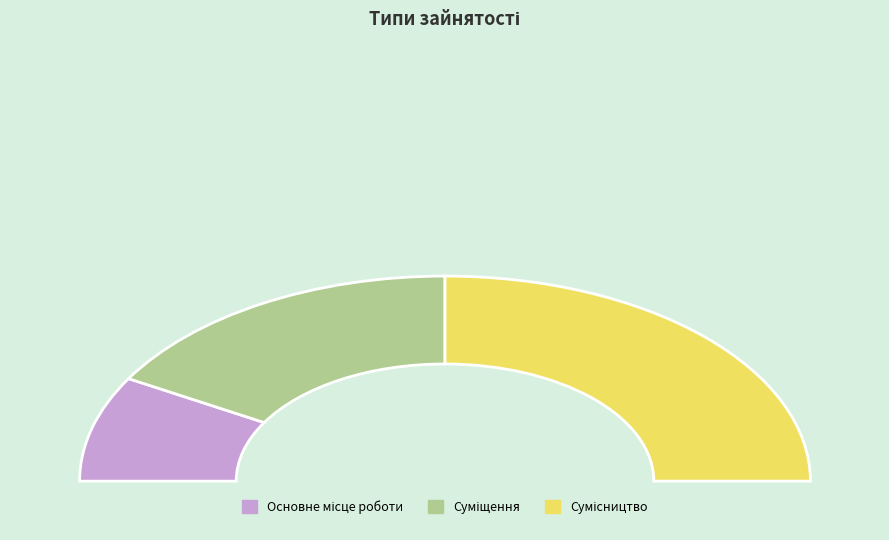

Is the sum of Сумісництво and Суміщення greater than half?

Yes